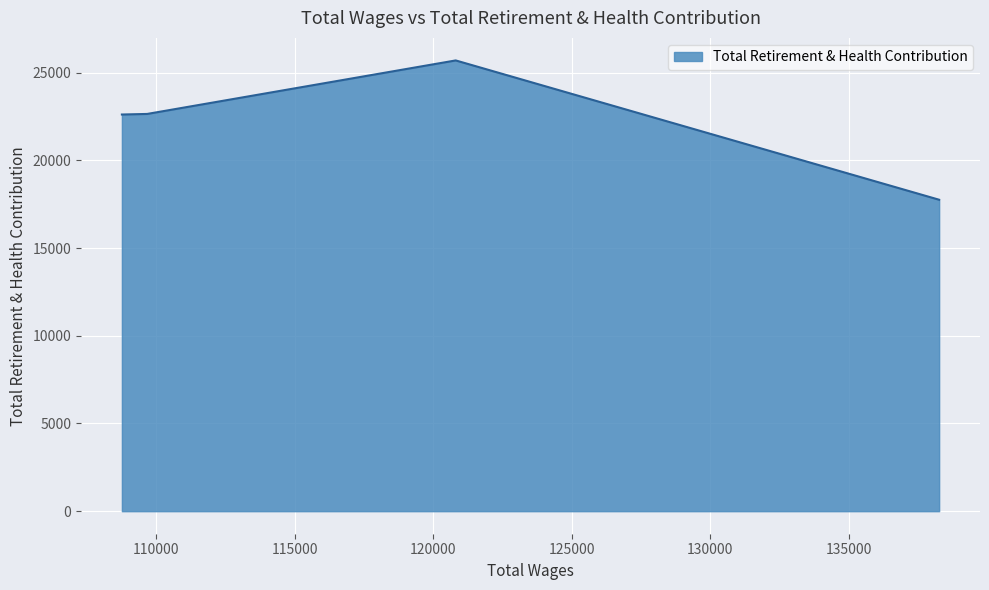

What is the sum of all values?

88722